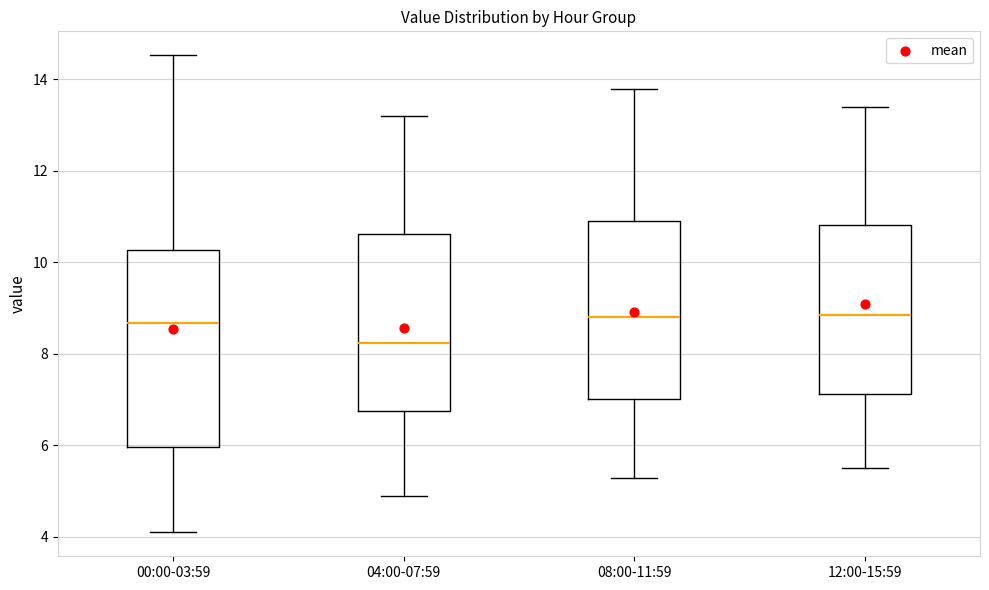

Comparing the boxes themselves (not the whiskers), which one is the tallest?

00:00-03:59